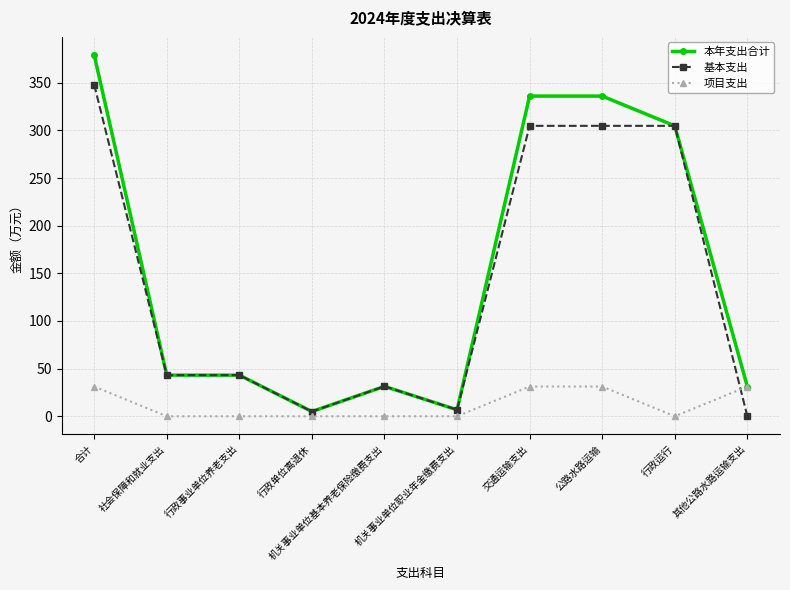

Which series has the widest spread of values?

本年支出合计